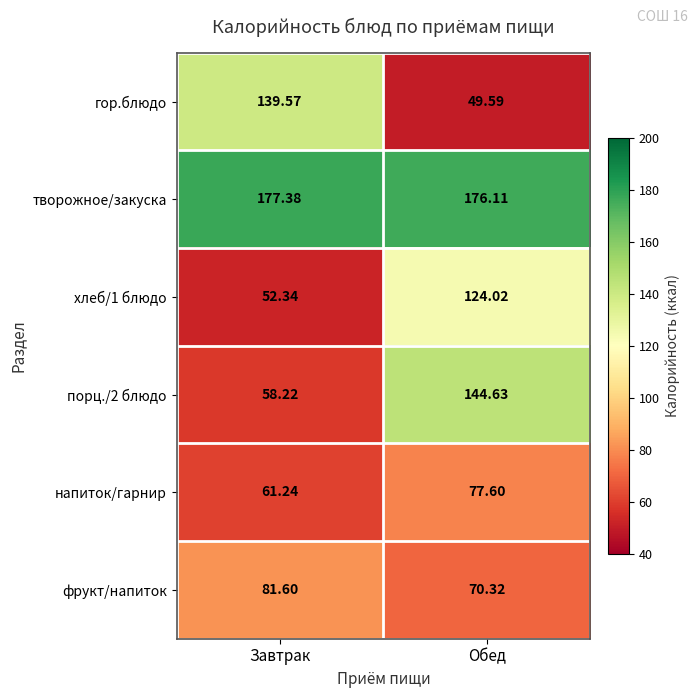

At which label does хлеб/1 блюдо first exceed 124?

Обед